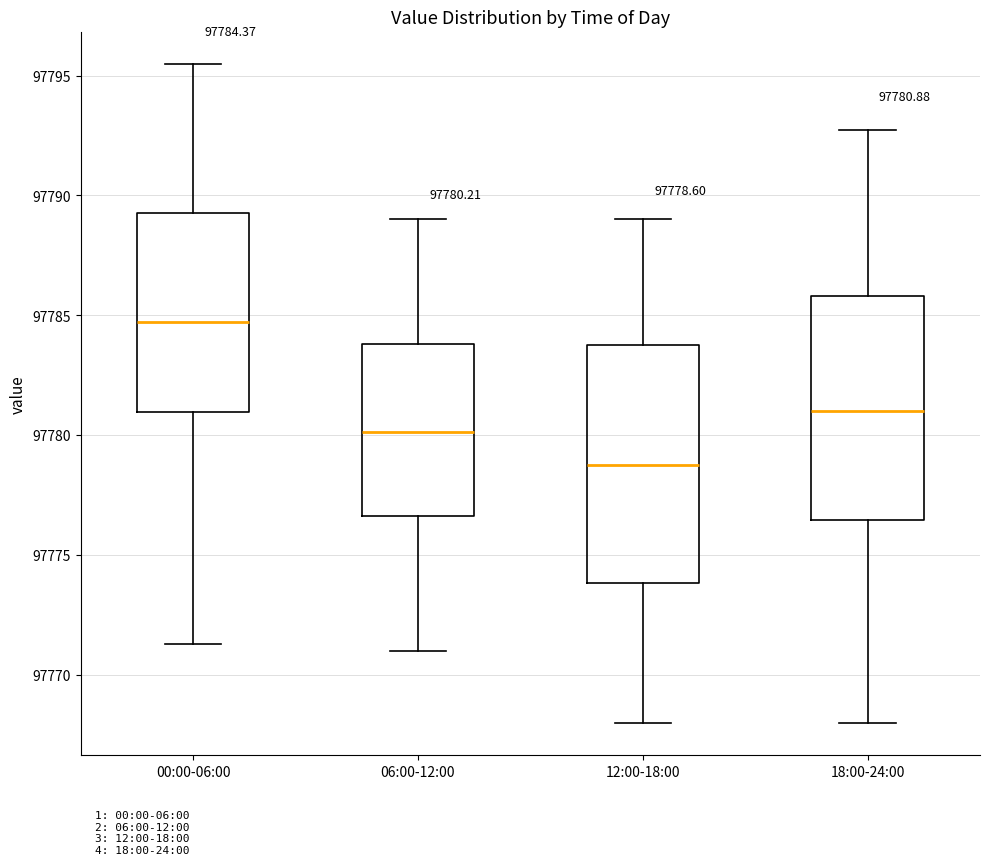

Which box's median line is the highest?

00:00-06:00